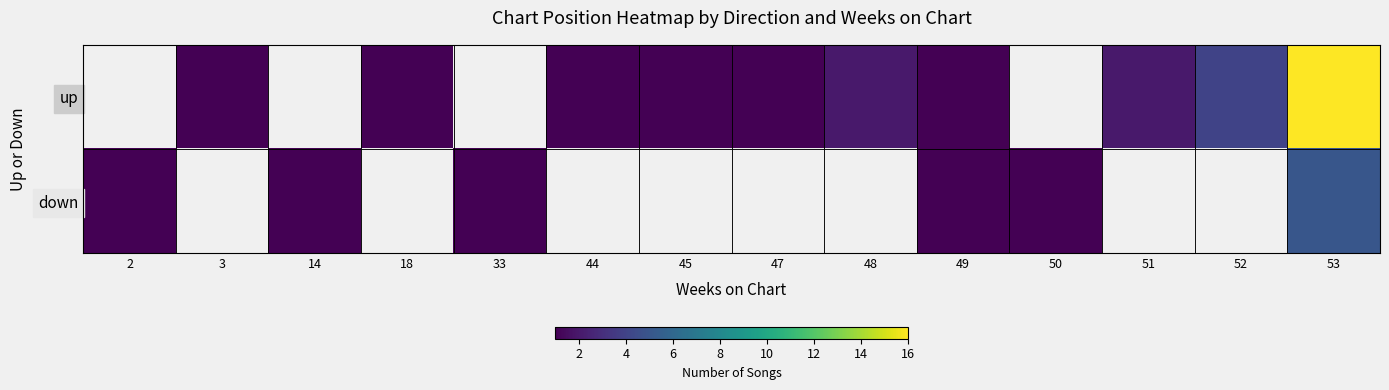

Which series changed the most between 49 and 52?

up